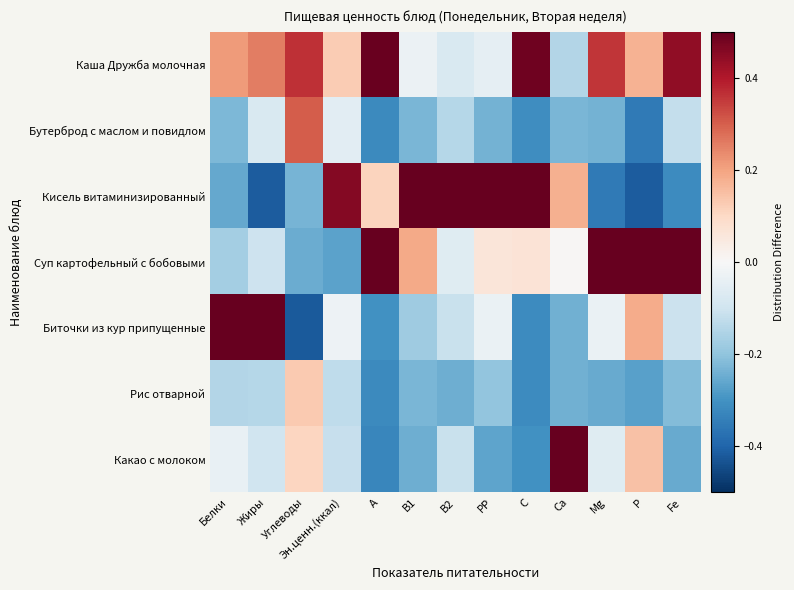

Which has a higher value, В1 or В2?

В1